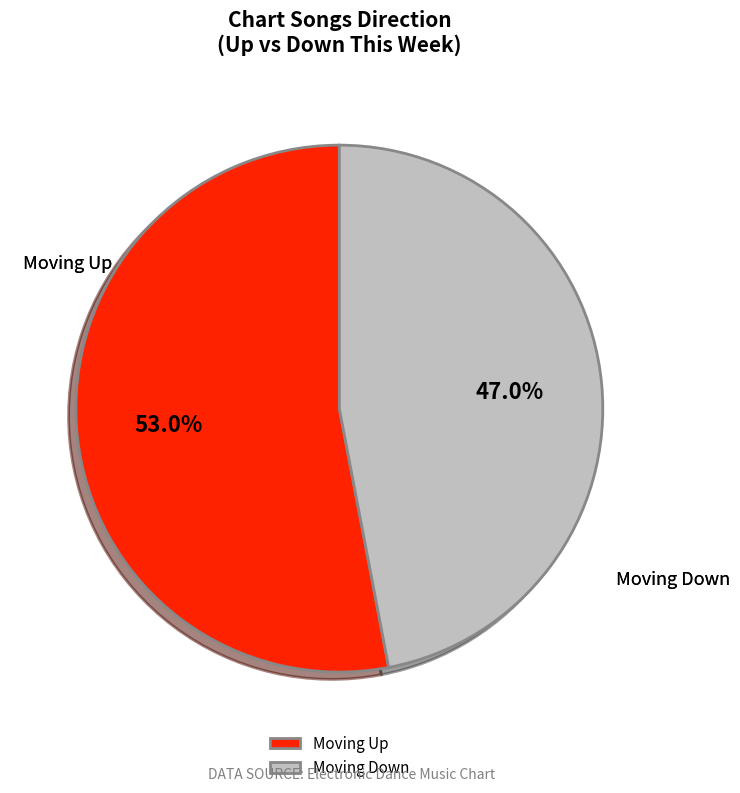

Which has a higher value, Moving Up or Moving Down?

Moving Up